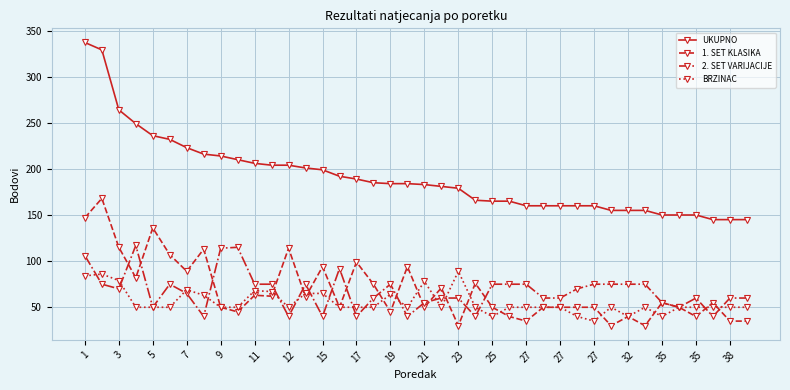

Which series has the largest range (max minus min)?

UKUPNO